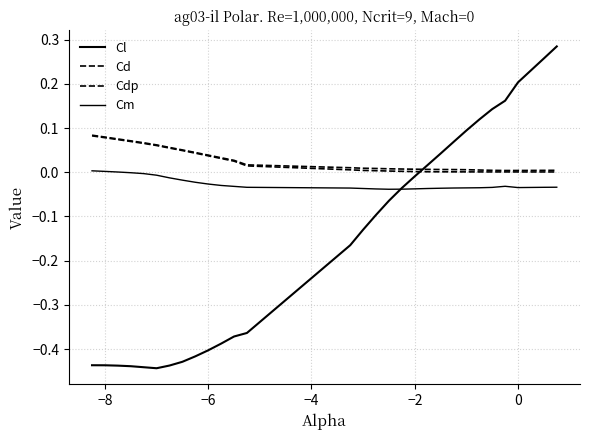

How many times do Cd and Cl cross each other?

1